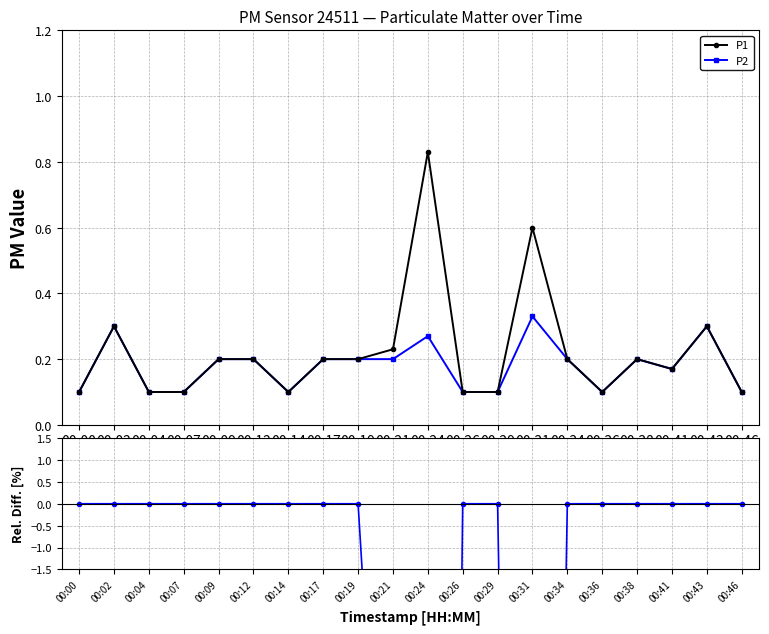

Rank the series by their maximum value, from highest to lowest.

P1, P2, Rel. Diff. P2 vs P1